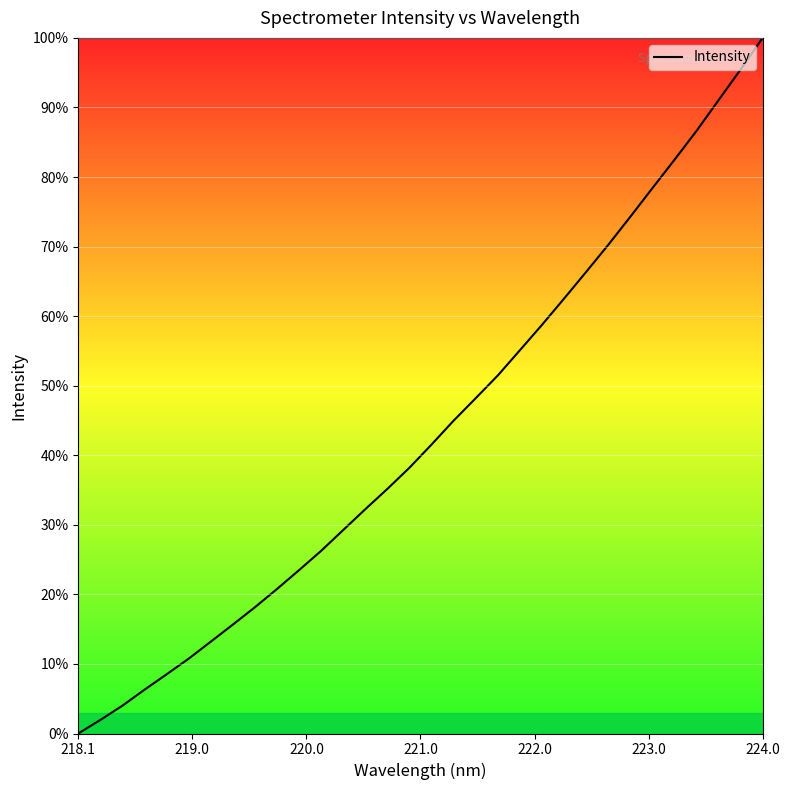

What is the difference between the maximum and minimum values?

100.0